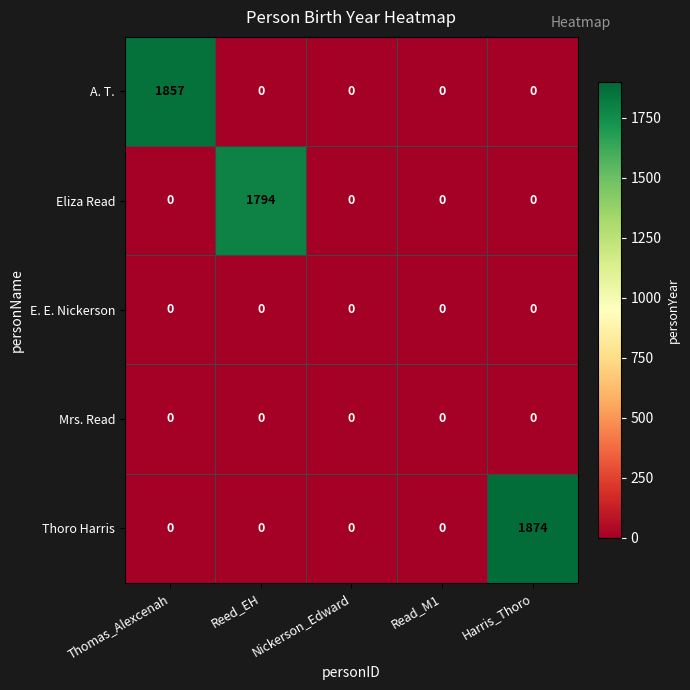

Which series has the widest spread of values?

Thoro Harris